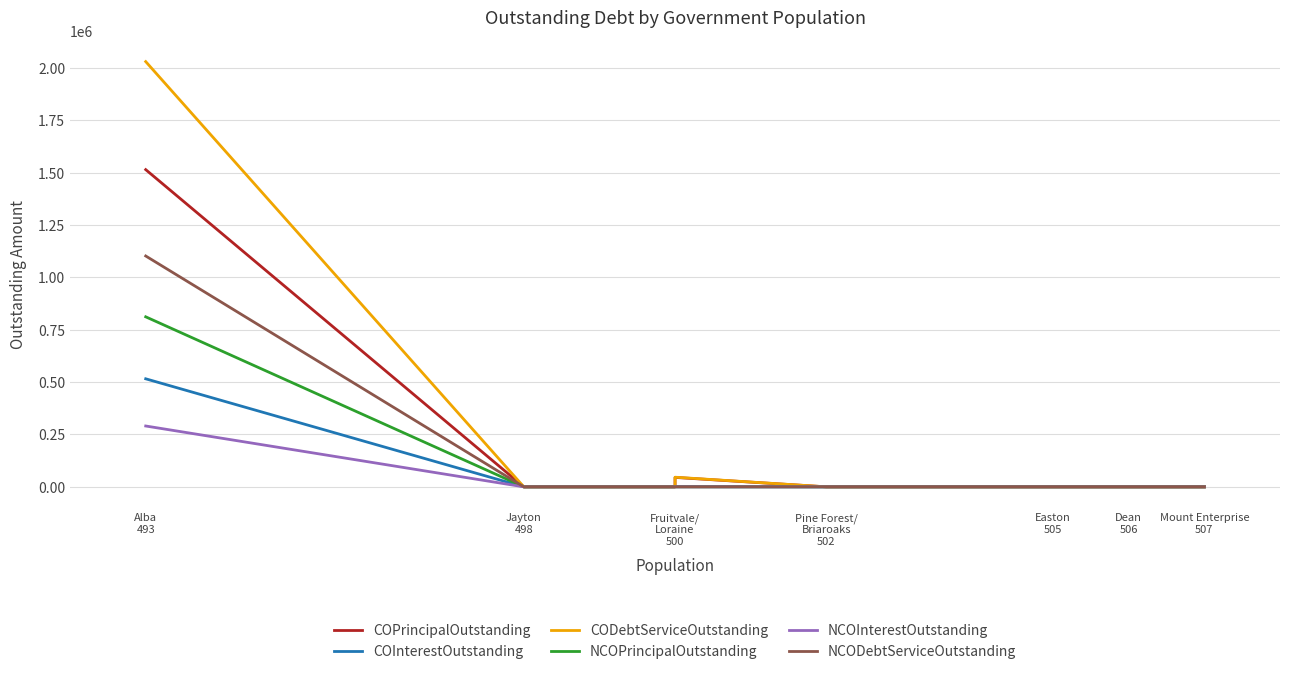

At which category is the sum across all series the highest?

Alba
493